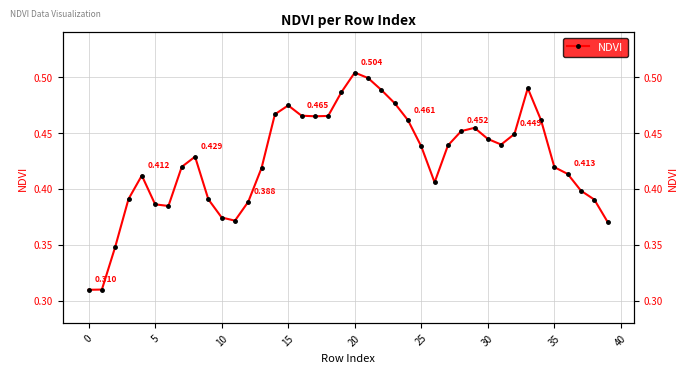

Reading left to right, transcribe all the data shown in this chart.

0.3	0.3	0.3	0.4	0.4	0.4	0.4	0.4	0.4	0.4	0.4	0.4	0.4	0.4	0.5	0.5	0.5	0.5	0.5	0.5	0.5	0.5	0.5	0.5	0.5	0.4	0.4	0.4	0.5	0.5	0.4	0.4	0.4	0.5	0.5	0.4	0.4	0.4	0.4	0.4